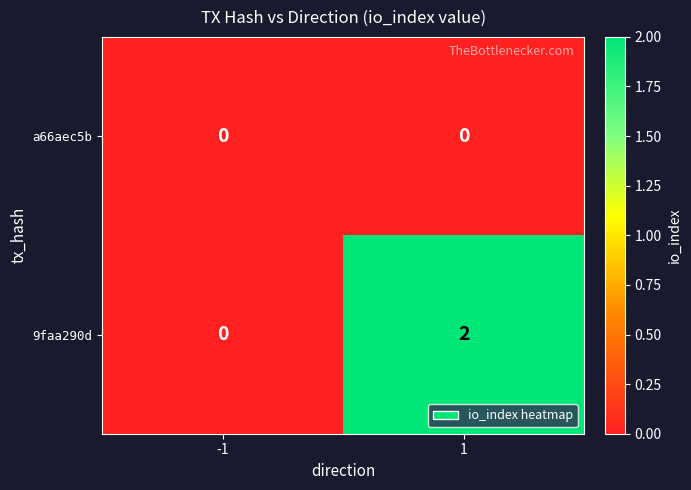

Reading left to right, extract all data points from this chart.

a66aec5b: 0	0
9faa290d: 0	2